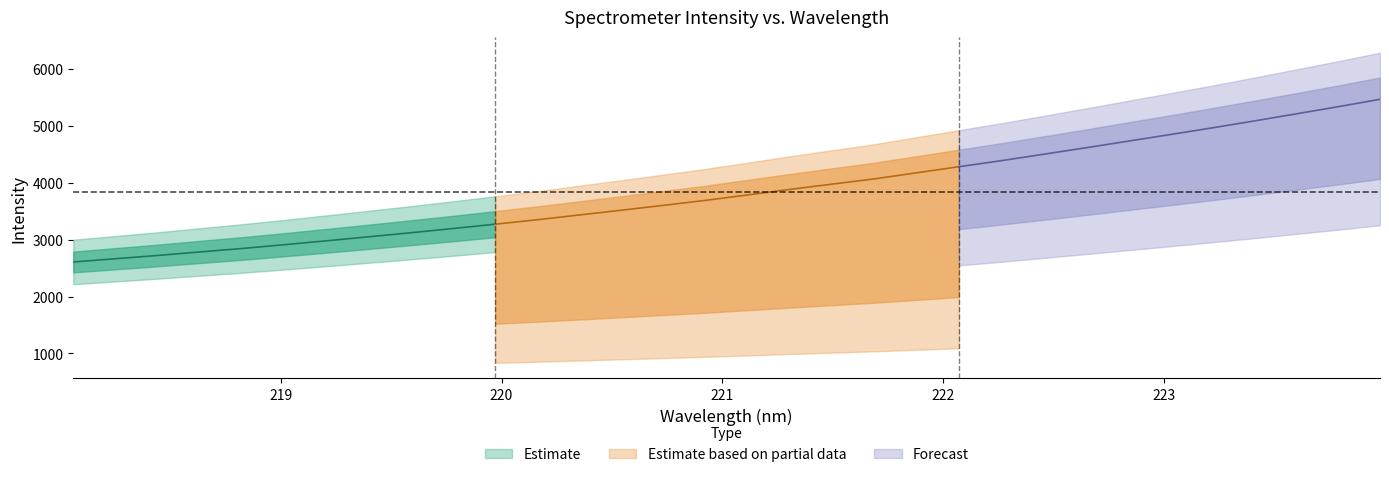

What is the value of the mid point at the 13th from the left?

3436.1